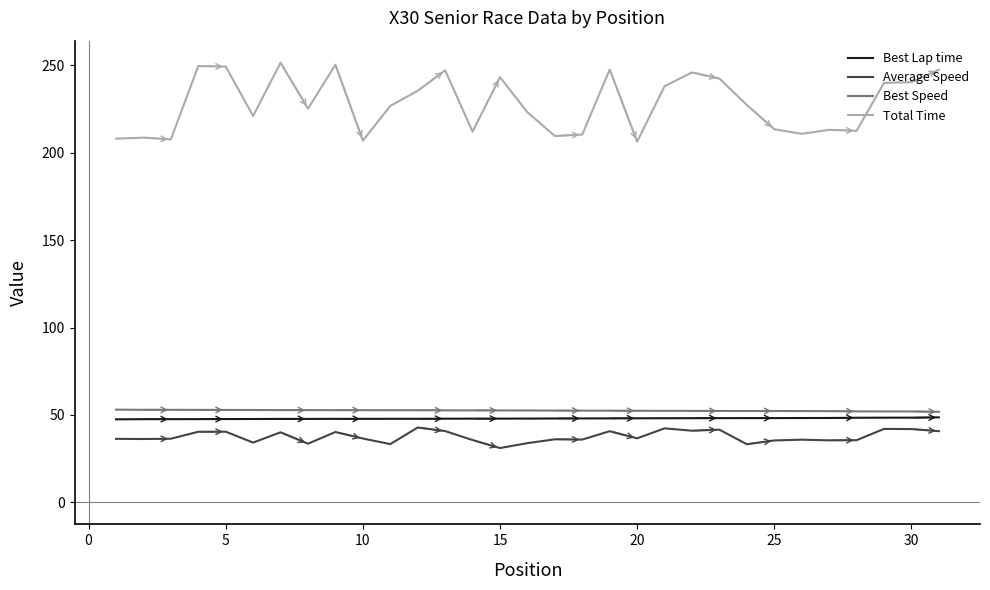

What is the difference between the second highest and minimum values in the Average Speed series?

11.3